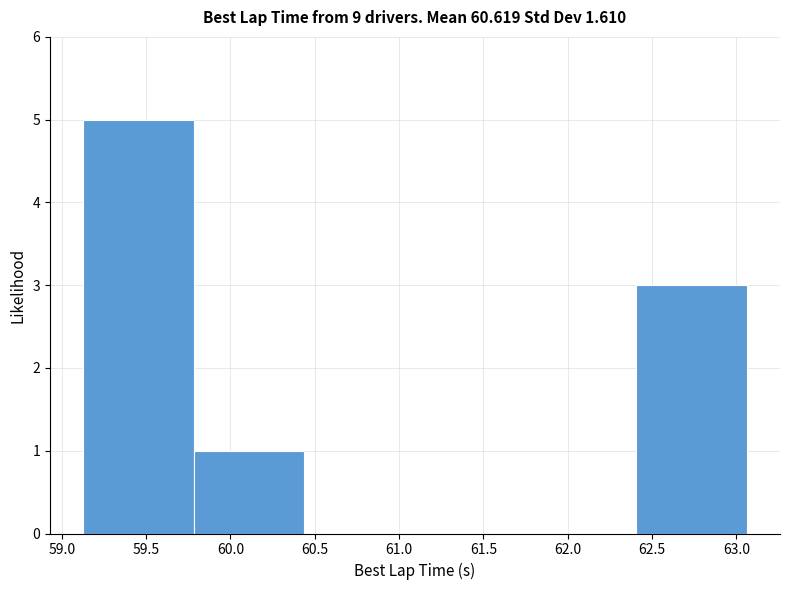

Reading left to right, list every bar in this chart as the range it spans on the x-axis followed by its height. Neither the bar edges nor the heights are printed on the chart, so give them approximately, as read against the axes.

59.15 to 59.80: 5
59.80 to 60.45: 1
60.45 to 61.10: 0
61.10 to 61.75: 0
61.75 to 62.40: 0
62.40 to 63.05: 3